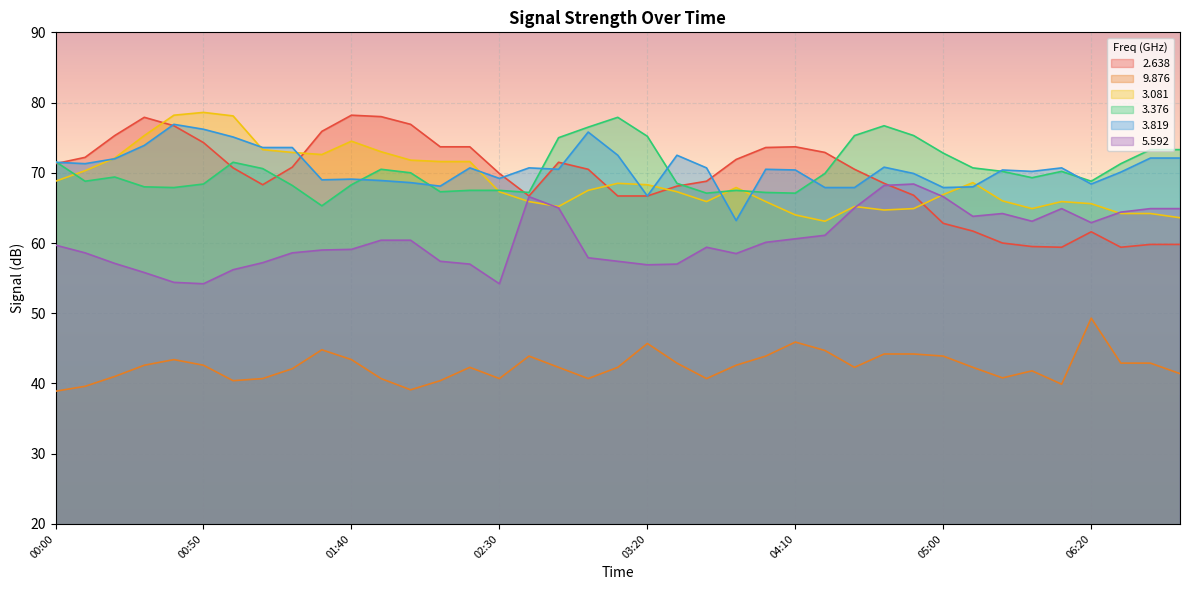

True or false:   3.081 has more than 2 points higher than both neighbors.

True